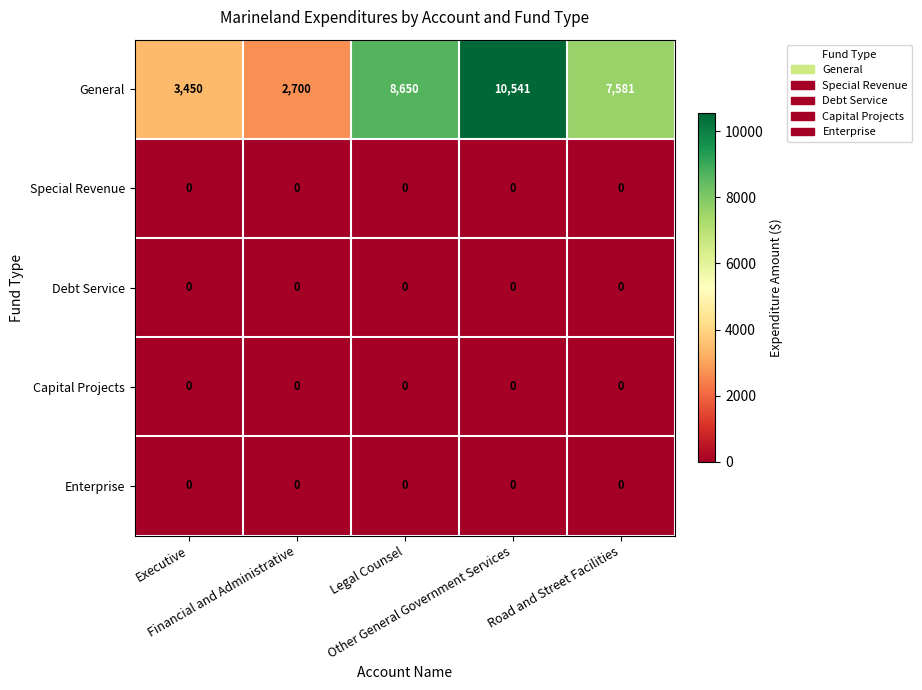

How many data points does each series have?

5